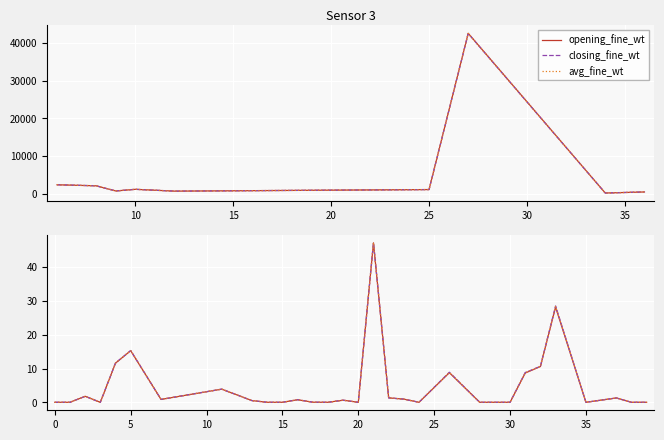

The avg_fine_wt series shows 0.3 at 18. True or false?

False